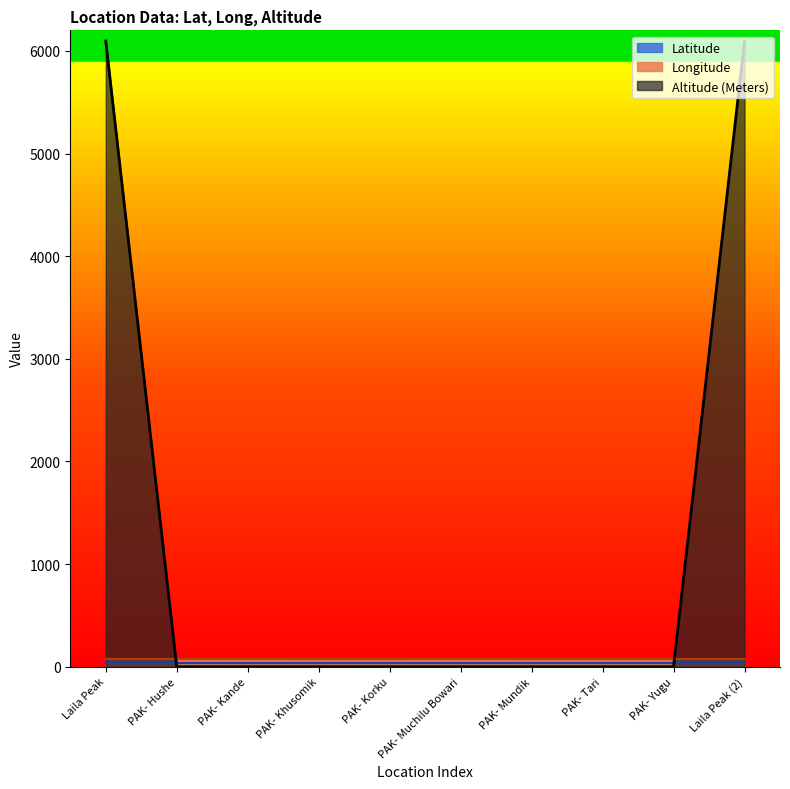

What is the difference between the Latitude values at PAK- Korku and PAK- Hushe?

0.2